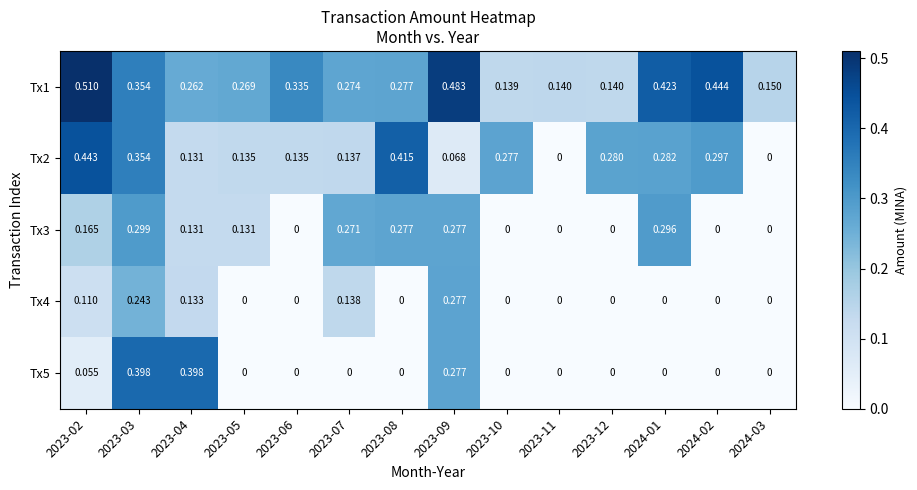

How many positive values does the Tx3 series have?

8